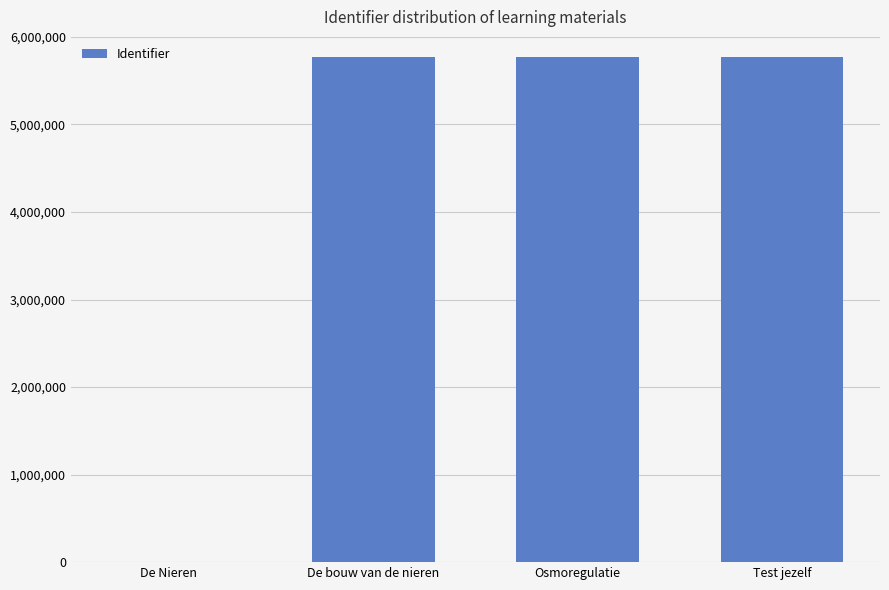

What is the greatest value displayed?

5767702